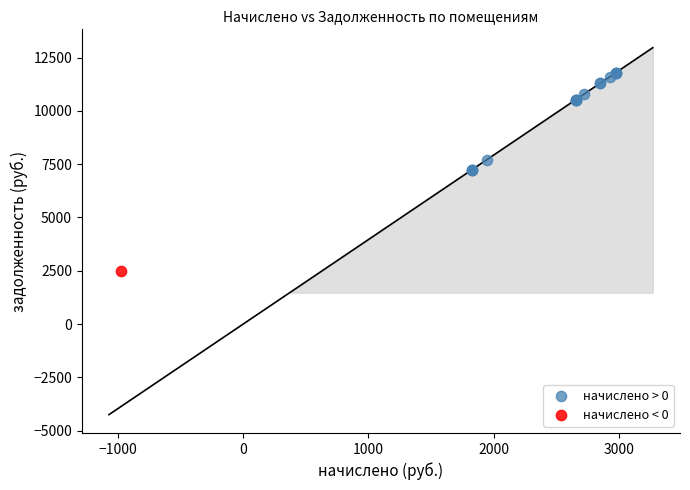

What are all the series names shown in the legend?

начислено > 0, начислено < 0